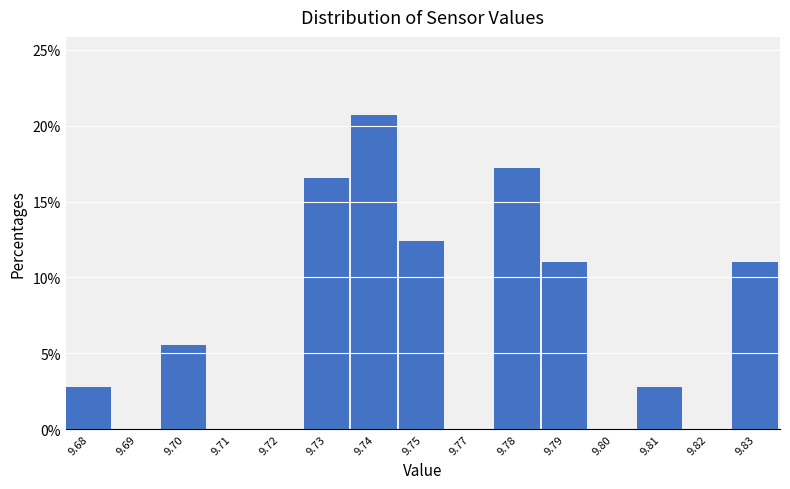

Reading left to right, transcribe all the data shown in this chart.

9.68=2.8	9.69=0.0	9.70=5.5	9.71=0.0	9.72=0.0	9.73=16.6	9.74=20.7	9.75=12.4	9.77=0.0	9.78=17.2	9.79=11.0	9.80=0.0	9.81=2.8	9.82=0.0	9.83=11.0